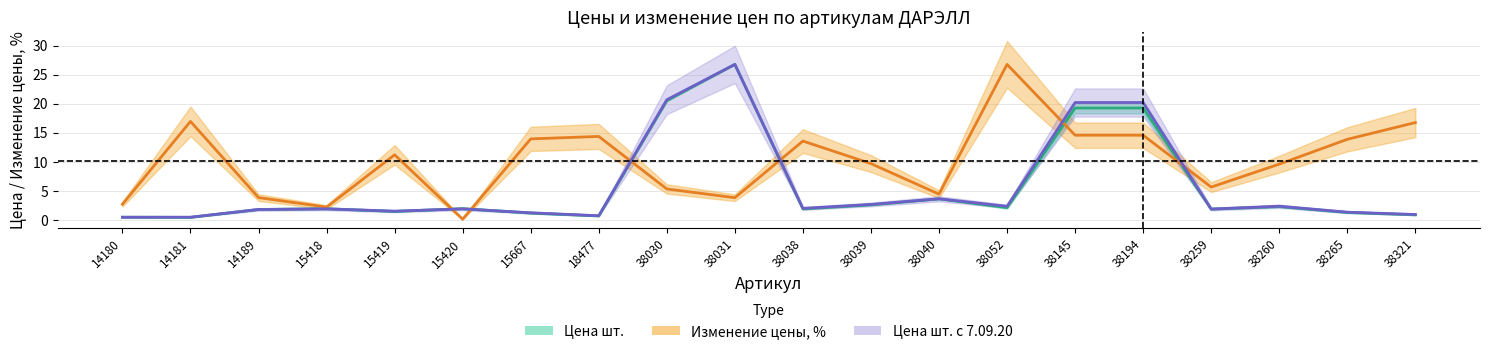

Is this an area chart (filled region under the line)?

No